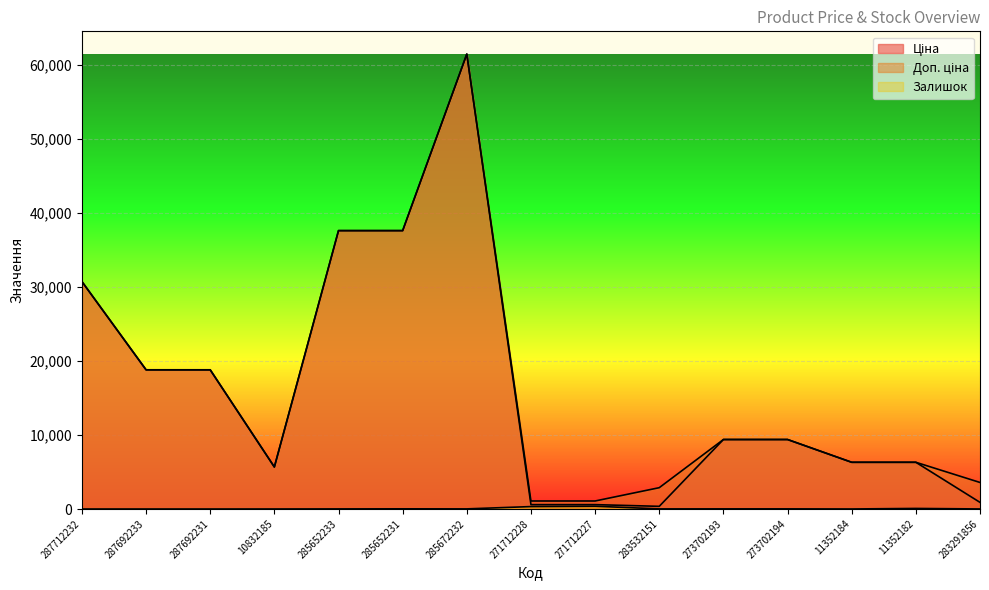

What is the average value of the Залишок series?

59.7